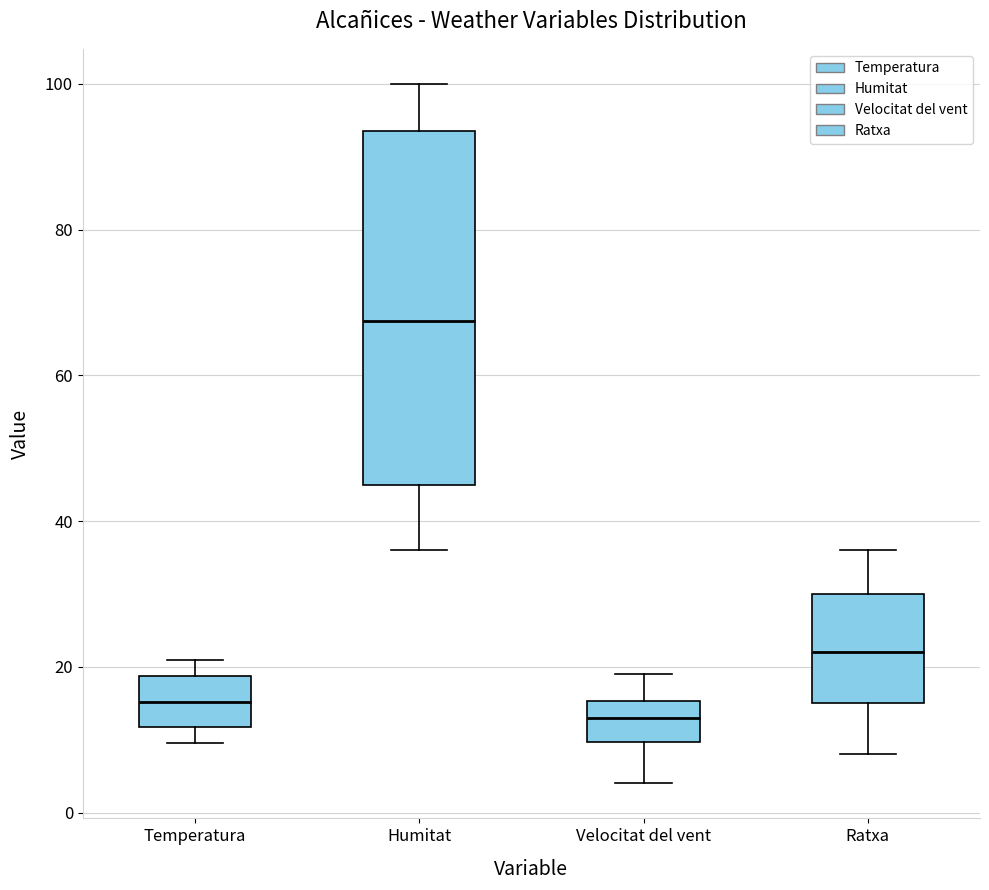

Where is the upper edge of the box for Velocitat del vent on the y-axis? The values are not printed on the chart, so give them approximately, as read against the axis.

16